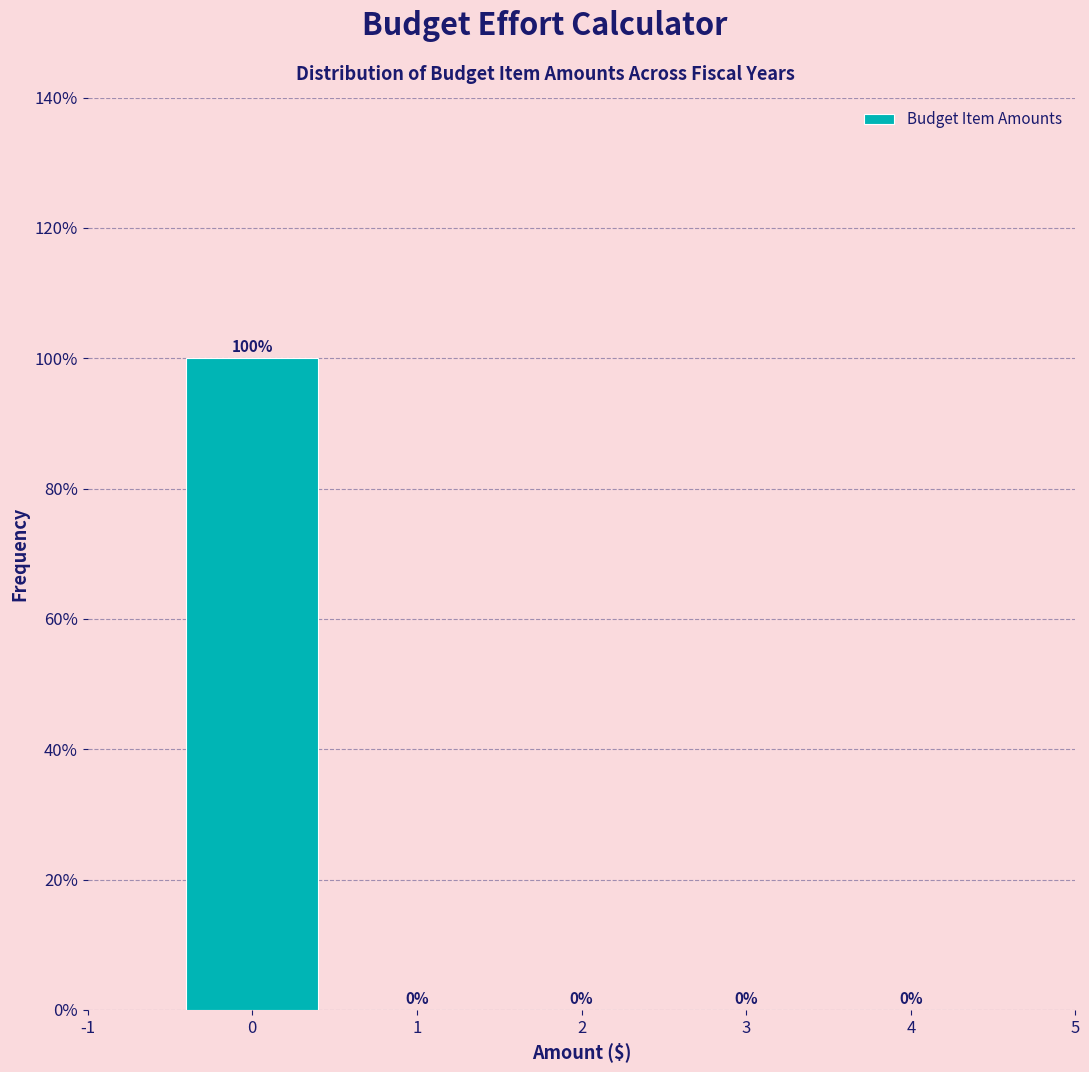

Reading left to right, transcribe this chart: for each bar, give the range it covers on the x-axis and its height.

-0.5 to 0.5: 100
0.5 to 1.5: 0
1.5 to 2.5: 0
2.5 to 3.5: 0
3.5 to 4.5: 0